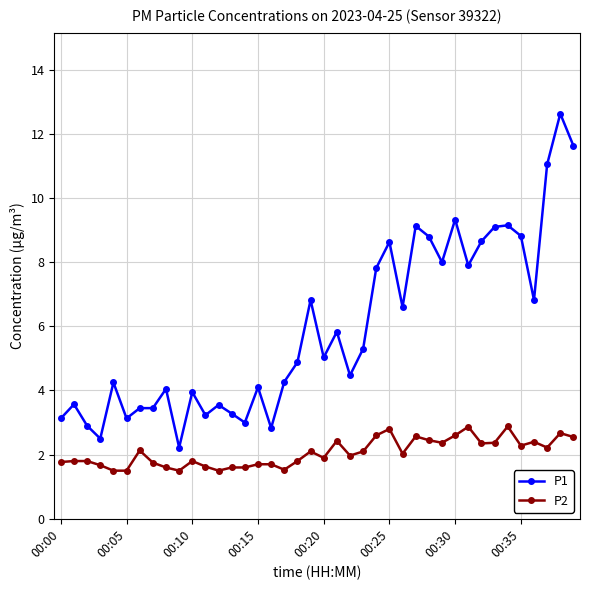

True or false: P1 has more than 1 points higher than both neighbors.

True